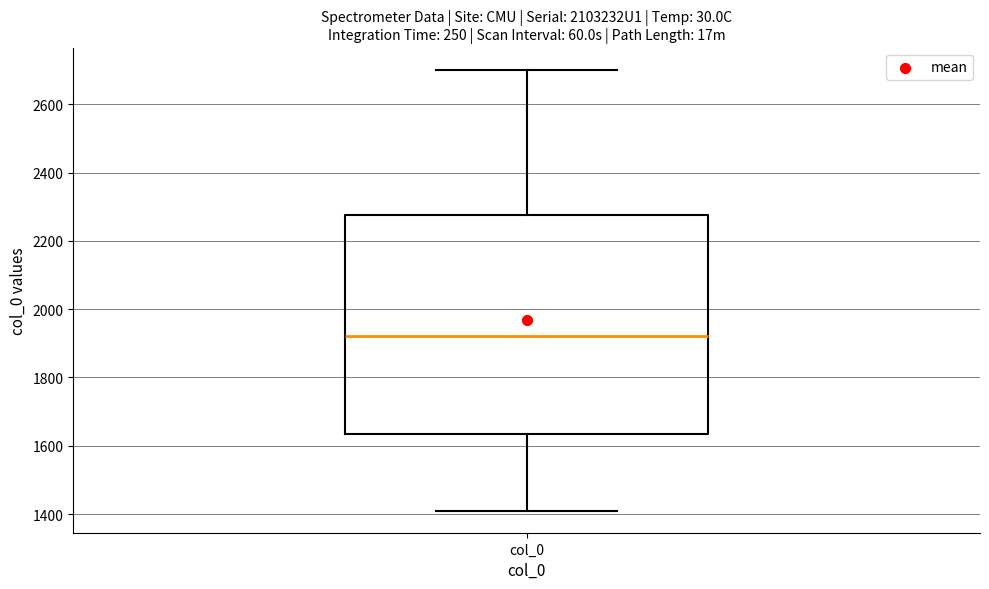

Read this box plot against the y-axis: the position of the median line, the range covered by the box, and the ends of both whiskers. The values are not printed on the chart, so give them approximately, as read against the axis.

median 1920, box 1640 to 2280, whiskers 1400 to 2700